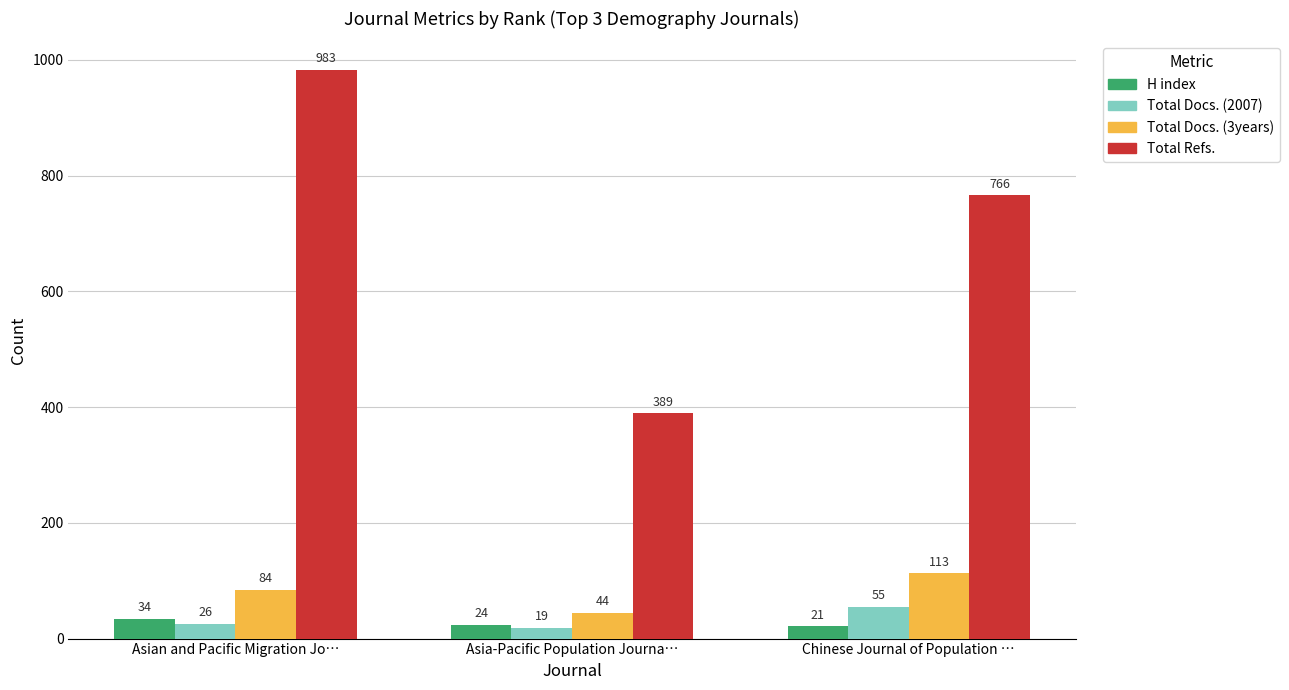

What is the spread (max minus min) of values at Chinese Journal of Population …?

745